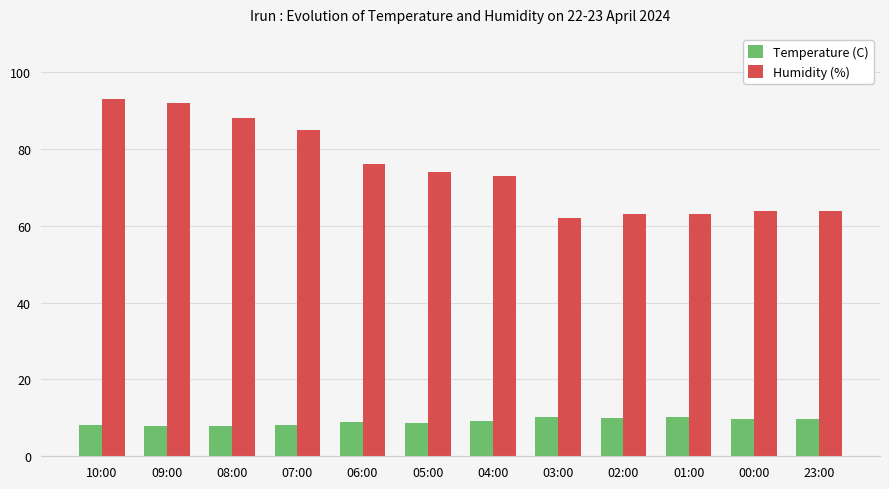

The Humidity (%) series shows 64.0 at 23:00. True or false?

True